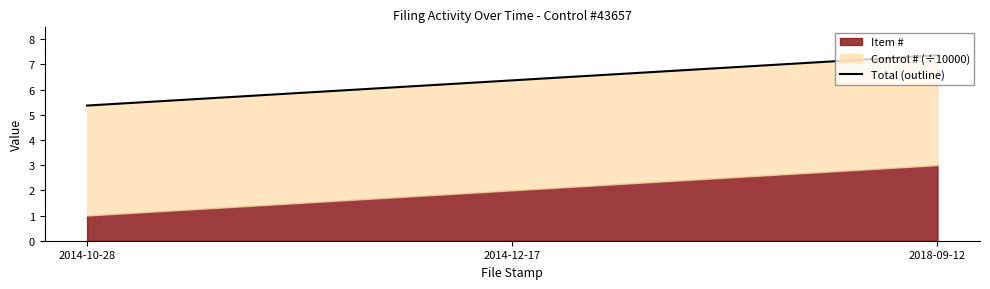

The value at 2018-09-12 is 11.2. True or false?

False